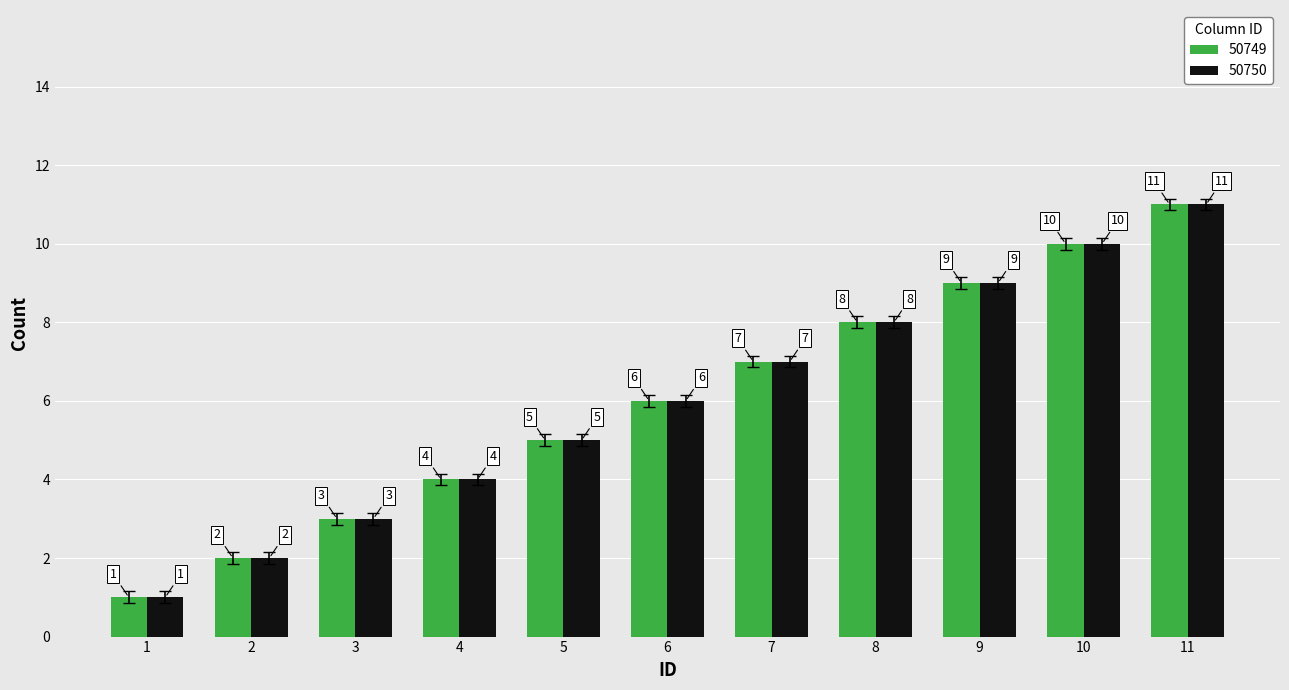

Is it true that 50750 equals 5 at 5?

True